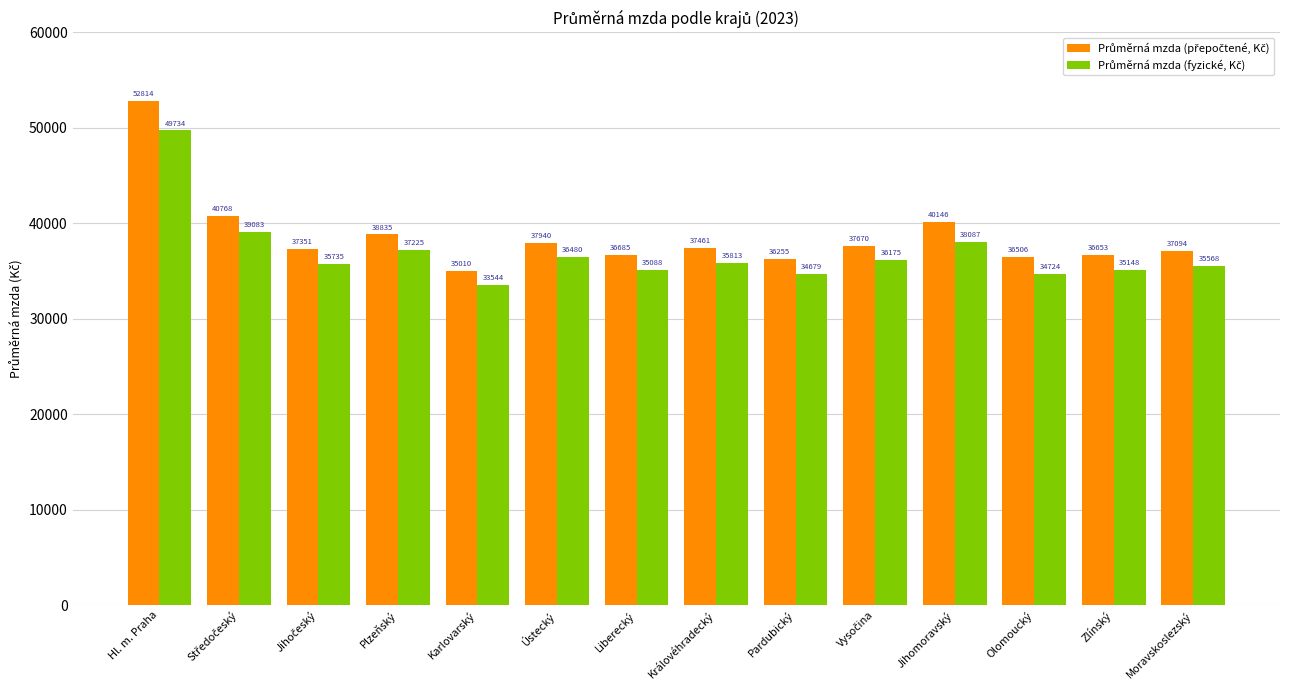

At which category is the sum across all series the highest?

Hl. m. Praha